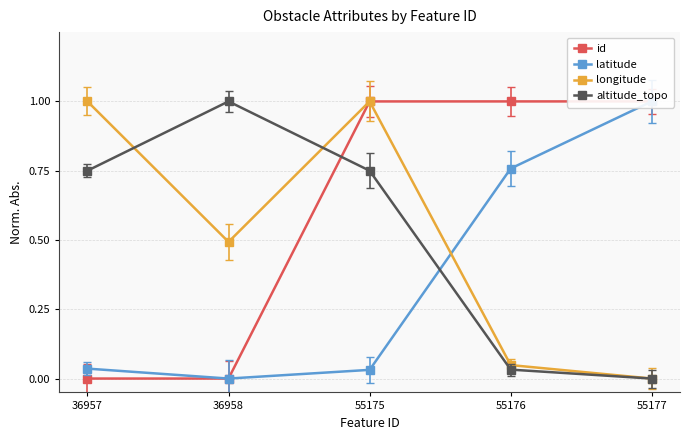

Which series has the largest range (max minus min)?

id